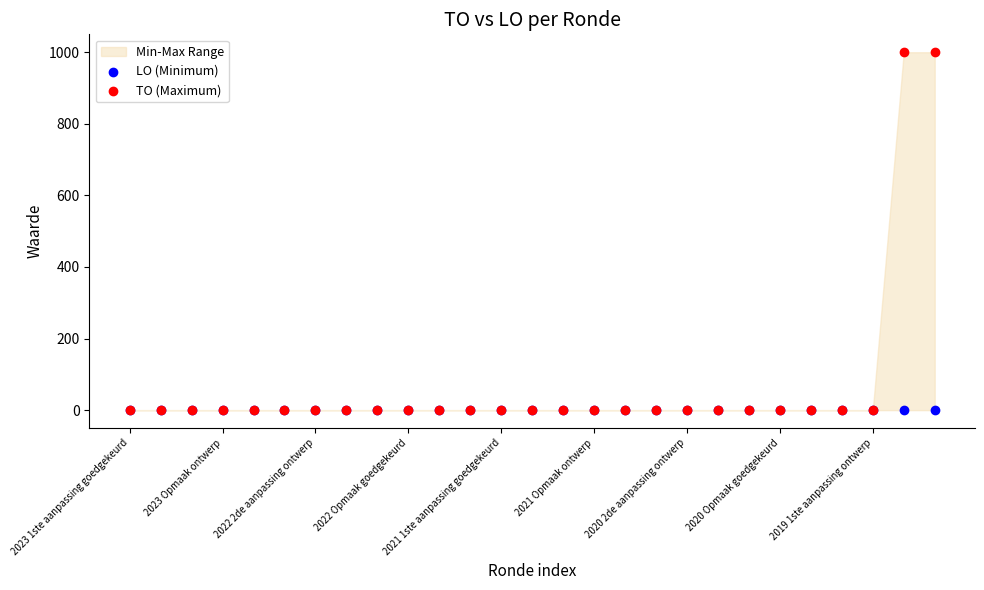

Which series contains the highest Y value?

TO (Maximum)